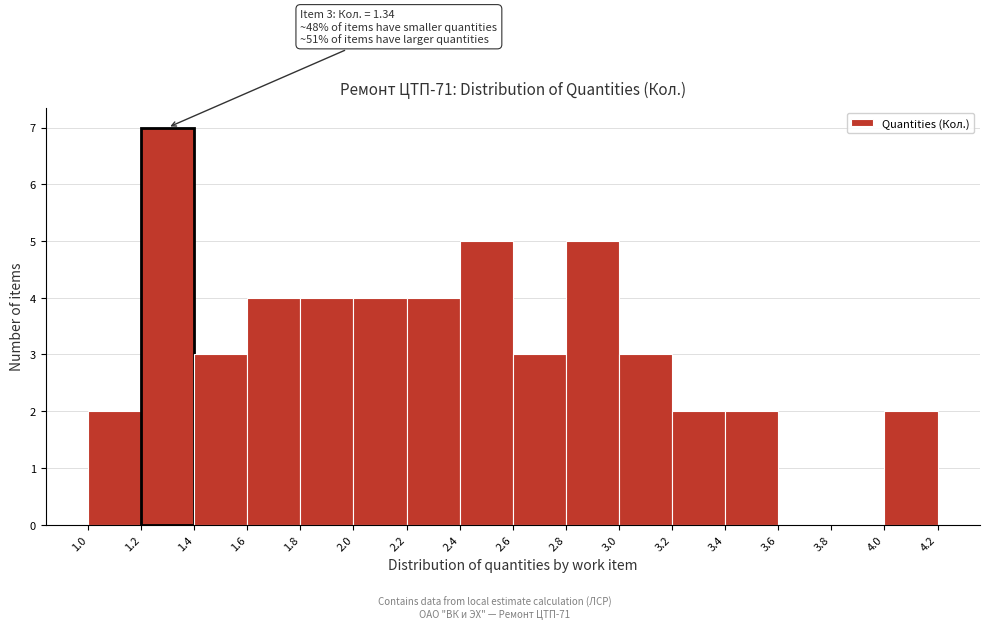

Over which range of the x-axis is the bar tallest?

1.2 to 1.4